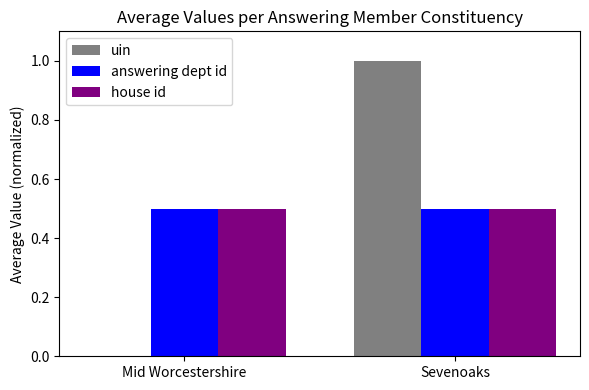

What is the maximum value shown in the chart?

1.0